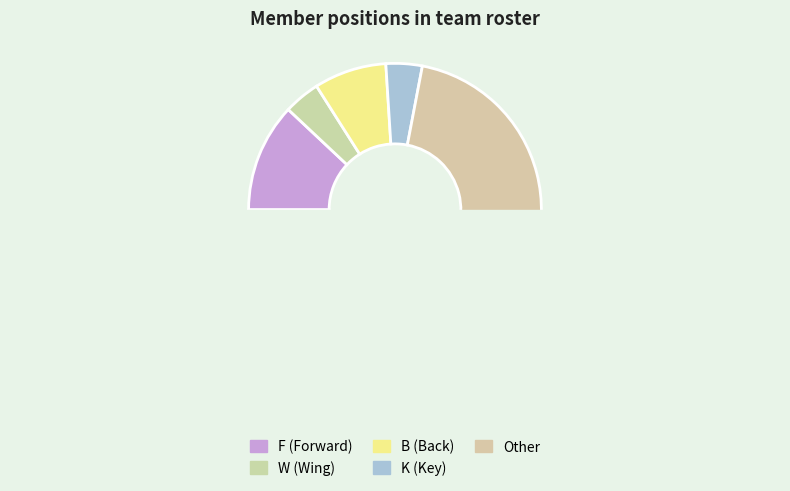

Does any single category account for the majority?

No